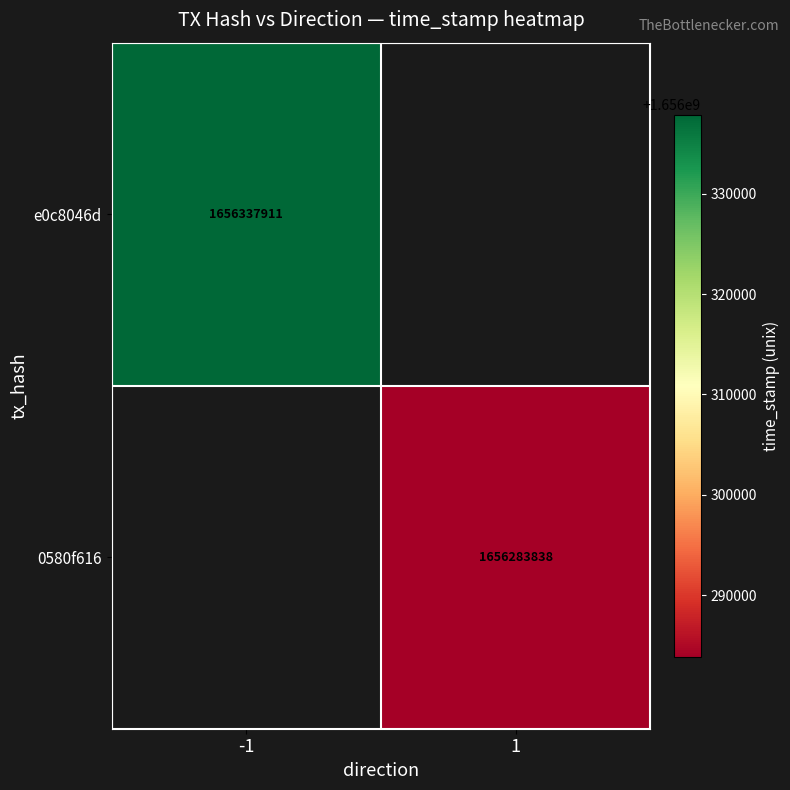

The value of e0c8046d at -1 is 2595997225. True or false?

False